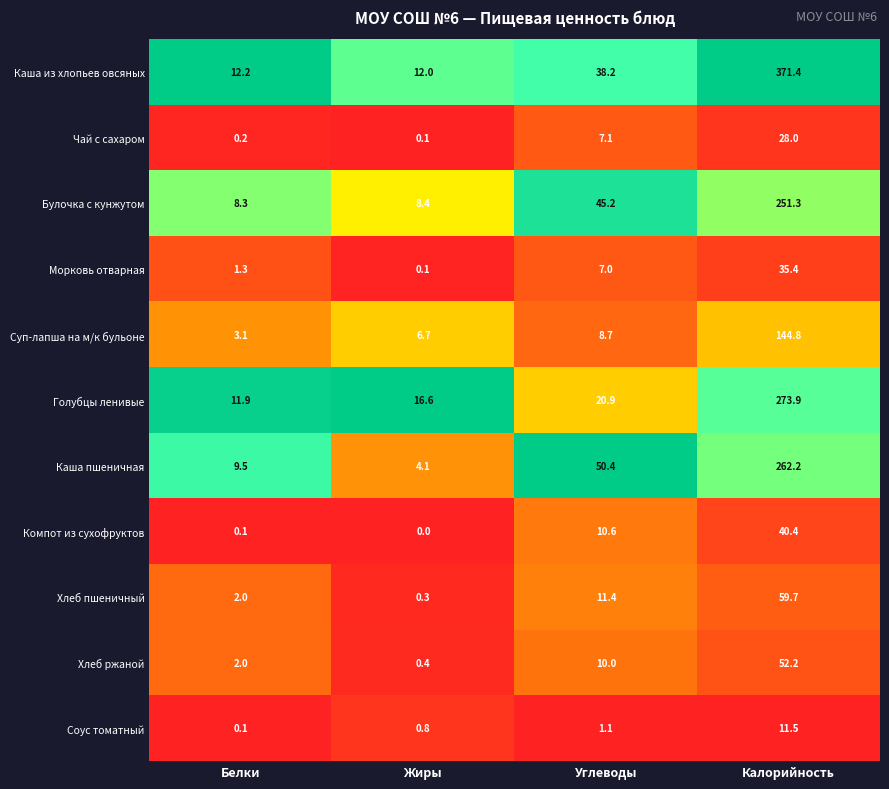

At which category is the sum across all series the highest?

Калорийность